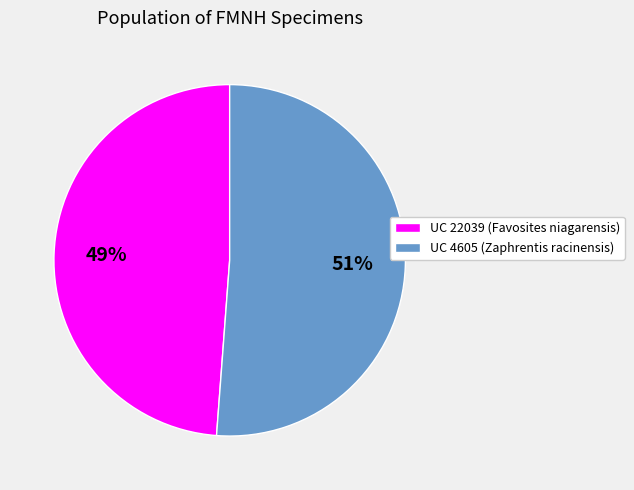

Count the number of slices in the pie.

2